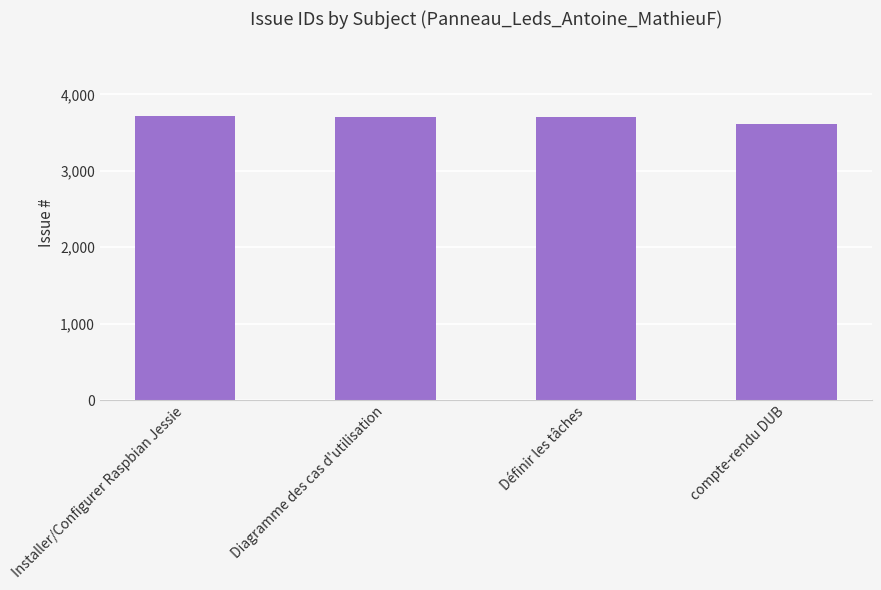

What is the smallest value displayed?

3617